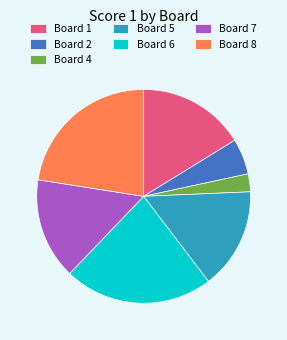

Is the sum of Board 8 and Board 5 greater than half?

No